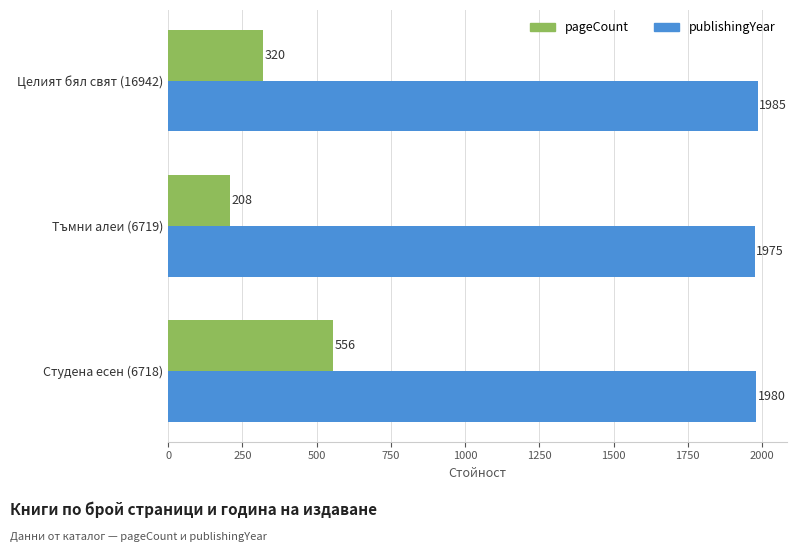

Is it true that pageCount equals 86 at Тъмни алеи (6719)?

False